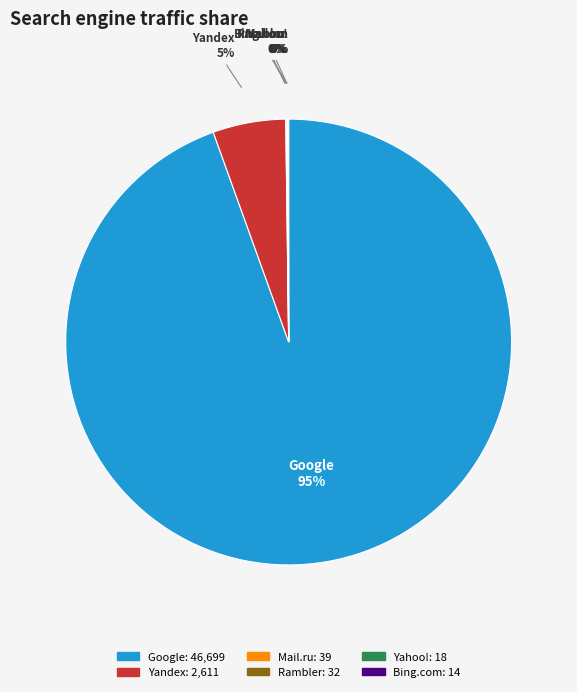

What is the largest slice in the pie chart?

Google